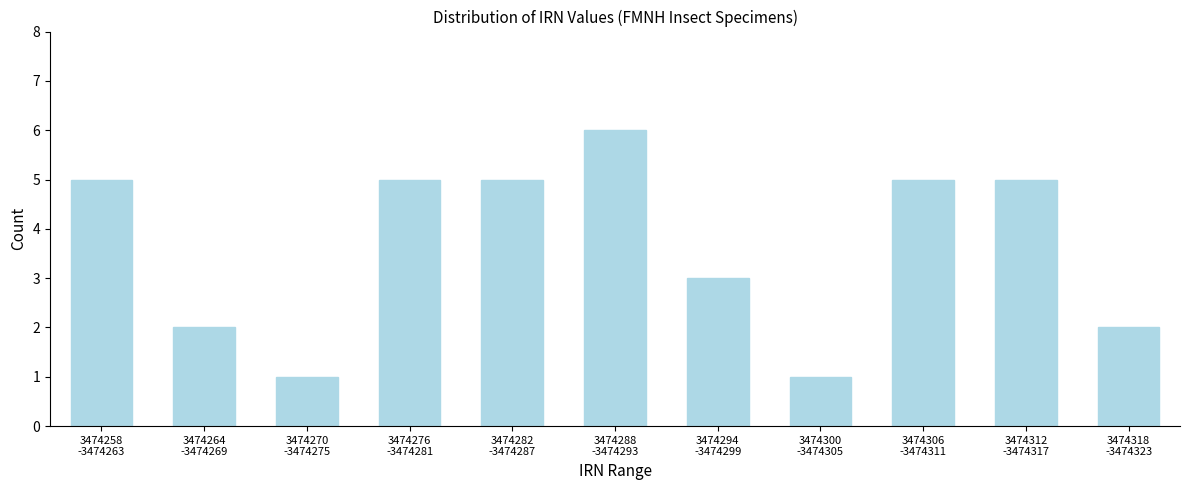

Reading right to left, what are all the values shown in this chart?

2	5	5	1	3	6	5	5	1	2	5